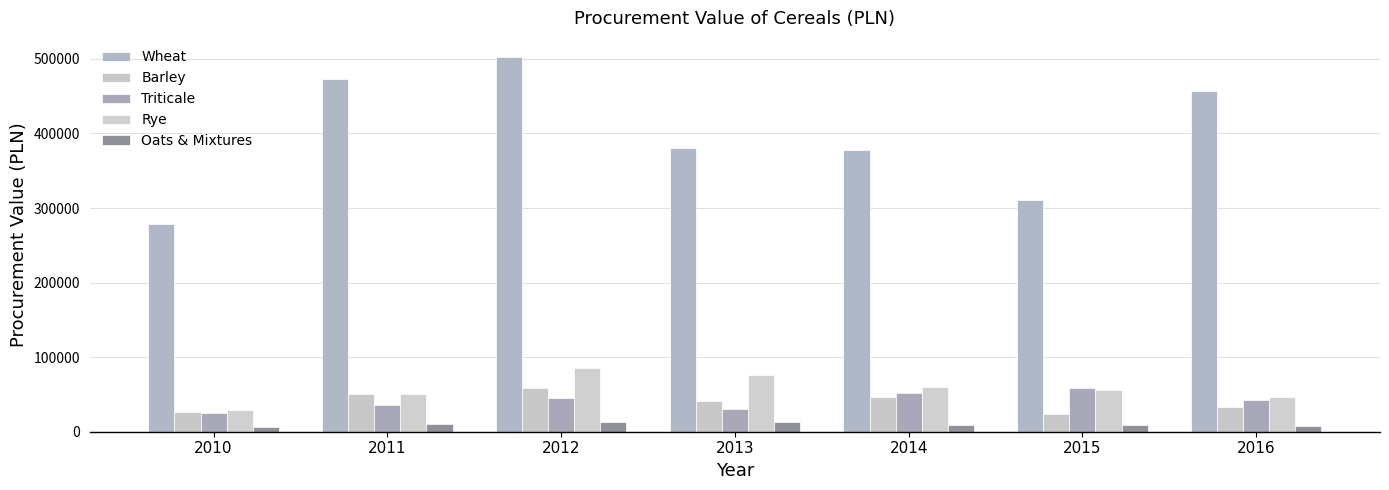

How many bars are there in total?

35